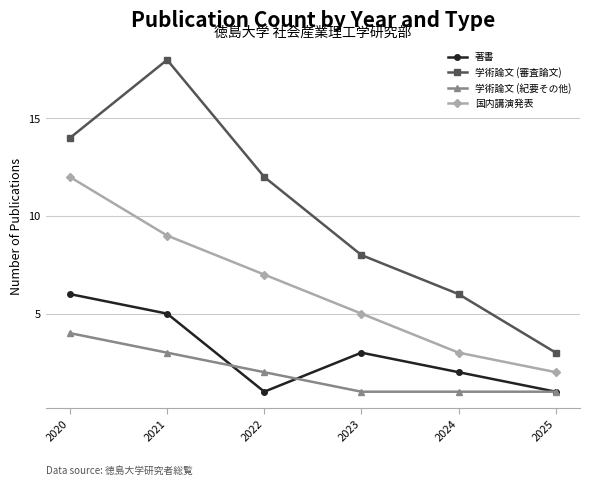

The value of 国内講演発表 at 2023 is 5. True or false?

True